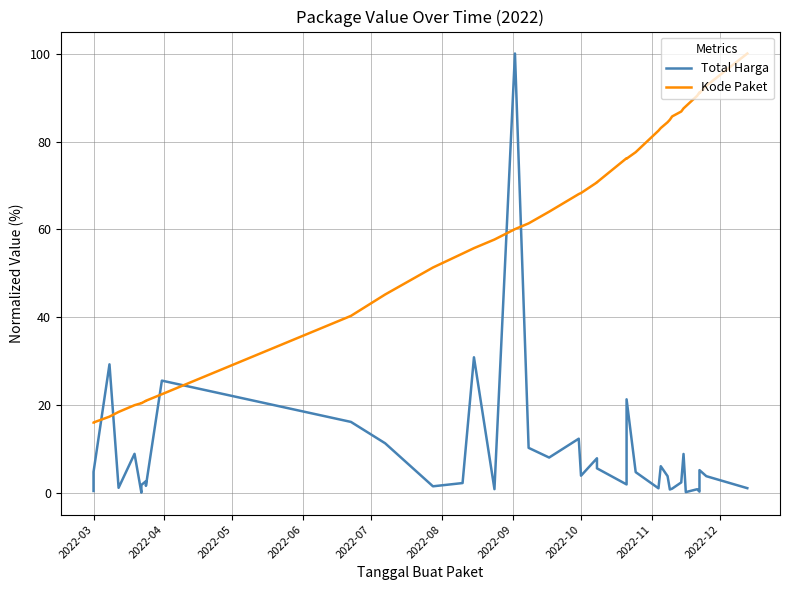

Which series has the widest spread of values?

Total Harga